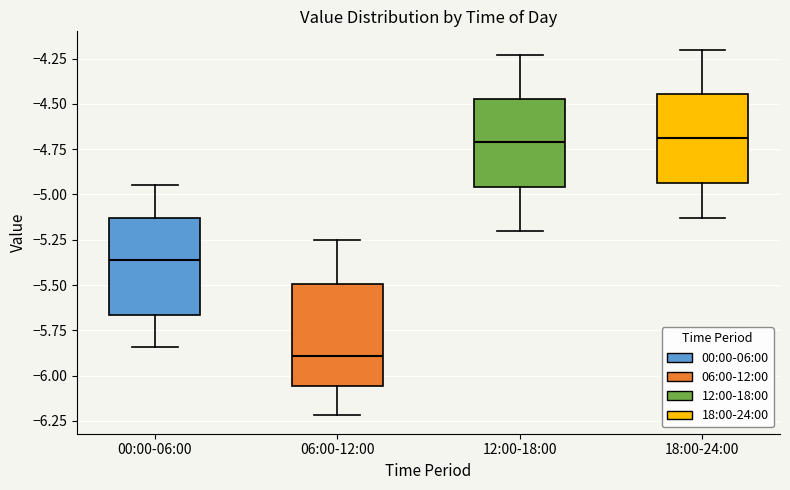

Where does the median line of the box for 12:00-18:00 sit on the y-axis? The values are not printed on the chart, so give them approximately, as read against the axis.

-4.70